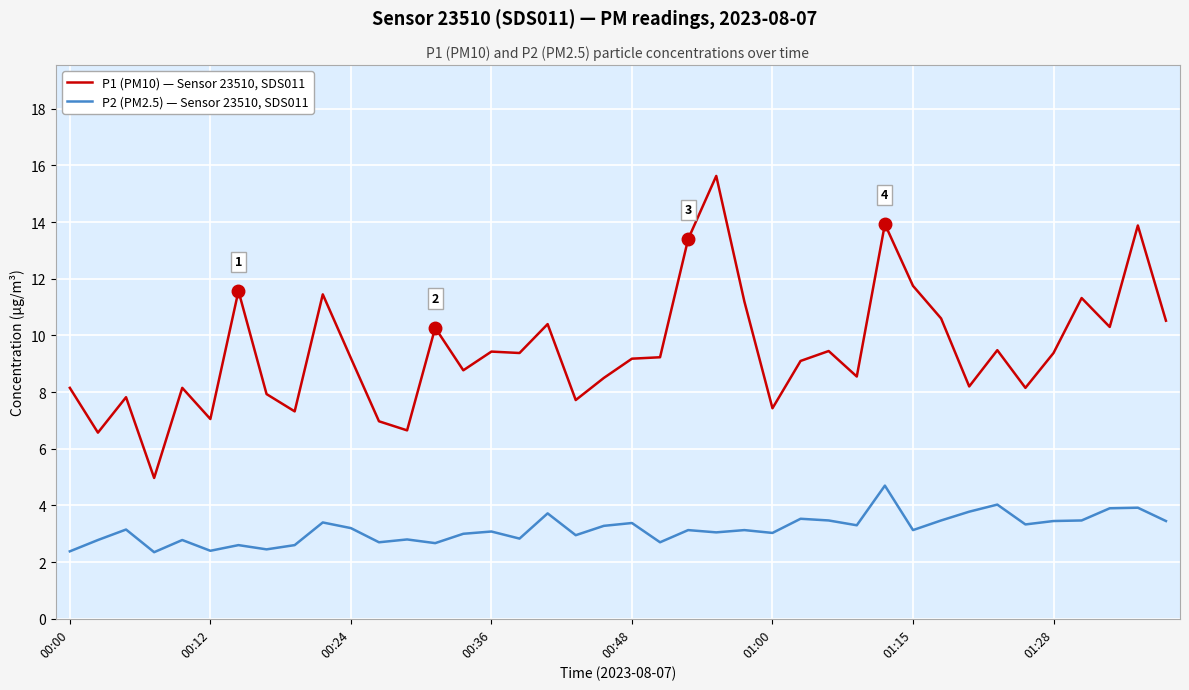

What is the smallest value displayed?

2.4